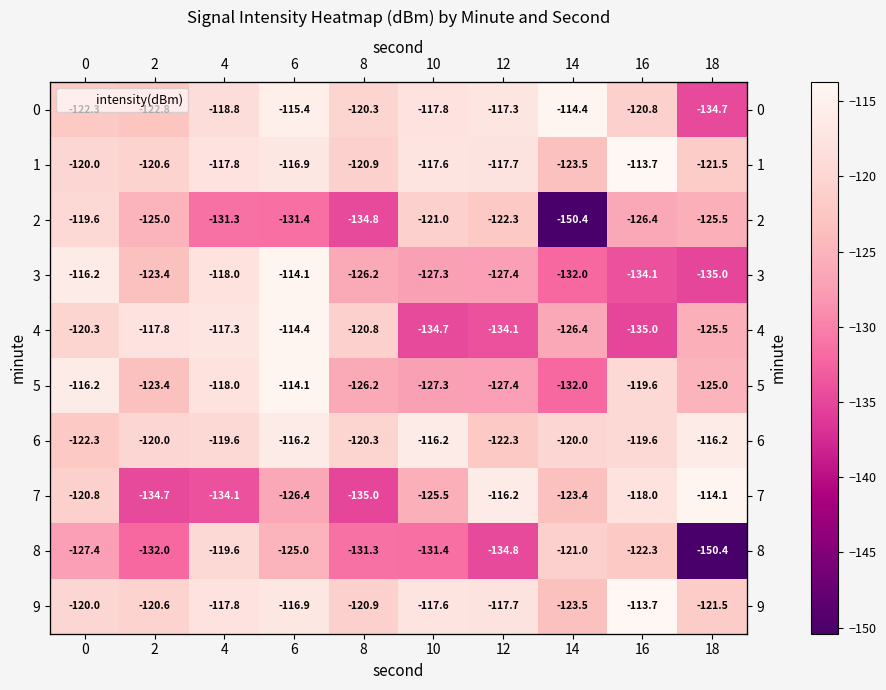

At how many categories does at least one series exceed -115?

4